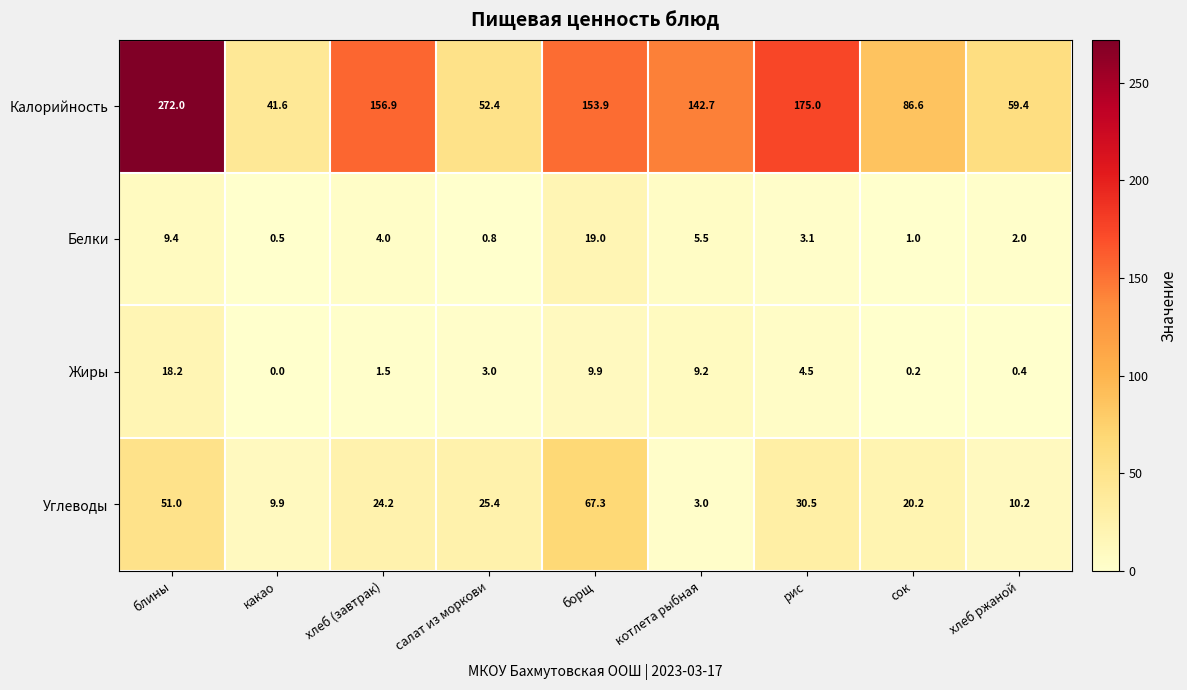

Between хлеб (завтрак) and сок, which series saw the biggest shift?

Калорийность